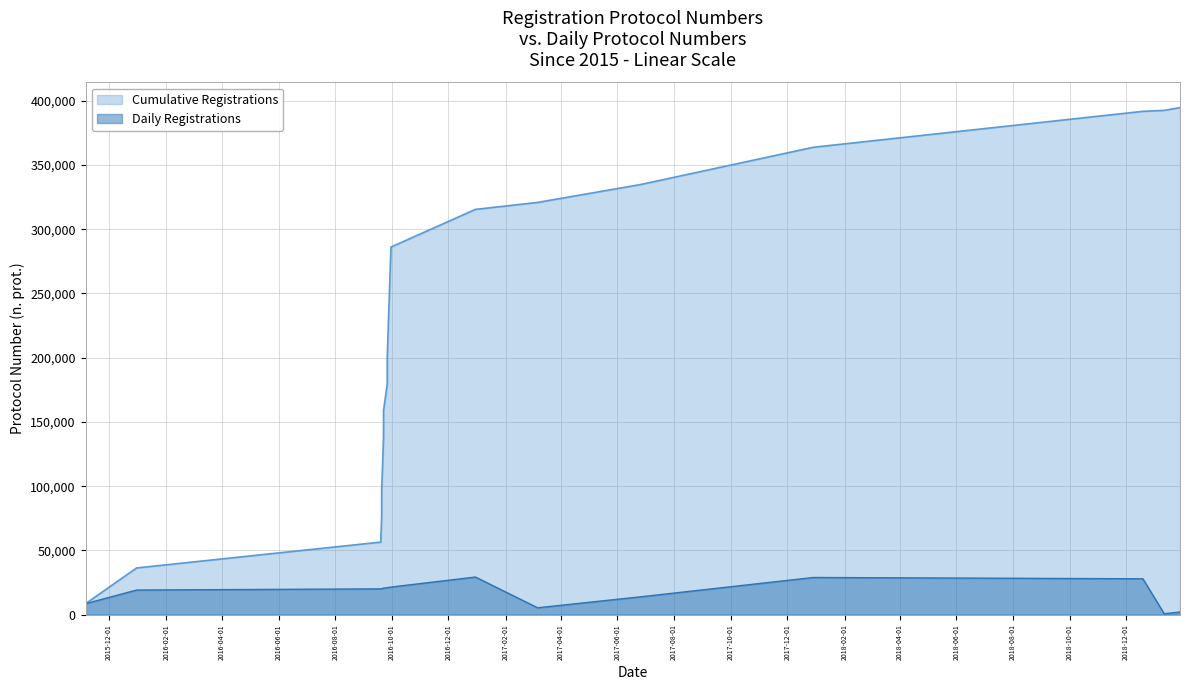

Rank the categories by value from lowest to highest.

2019-01-11, 2019-01-28, 2017-03-07, 2015-11-06, 2017-06-26, 2015-12-31, 2016-09-19, 2016-09-20, 2016-09-20, 2016-09-21, 2016-09-22, 2016-09-22, 2016-09-26, 2016-09-26, 2016-09-27, 2016-09-28, 2016-09-29, 2016-09-30, 2018-12-19, 2017-12-29, 2016-12-30